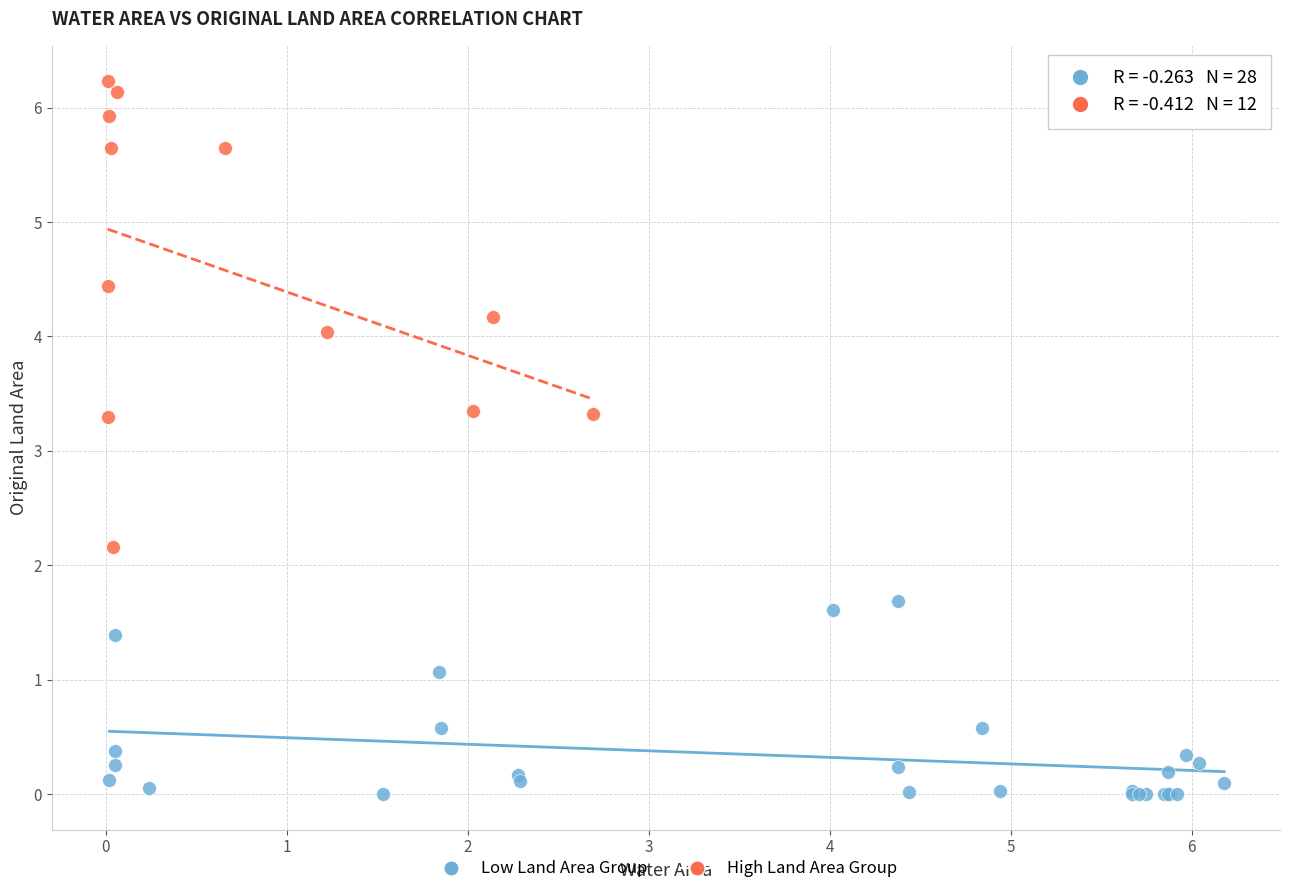

Which series has the largest Y range (max minus min)?

High Land Area Group